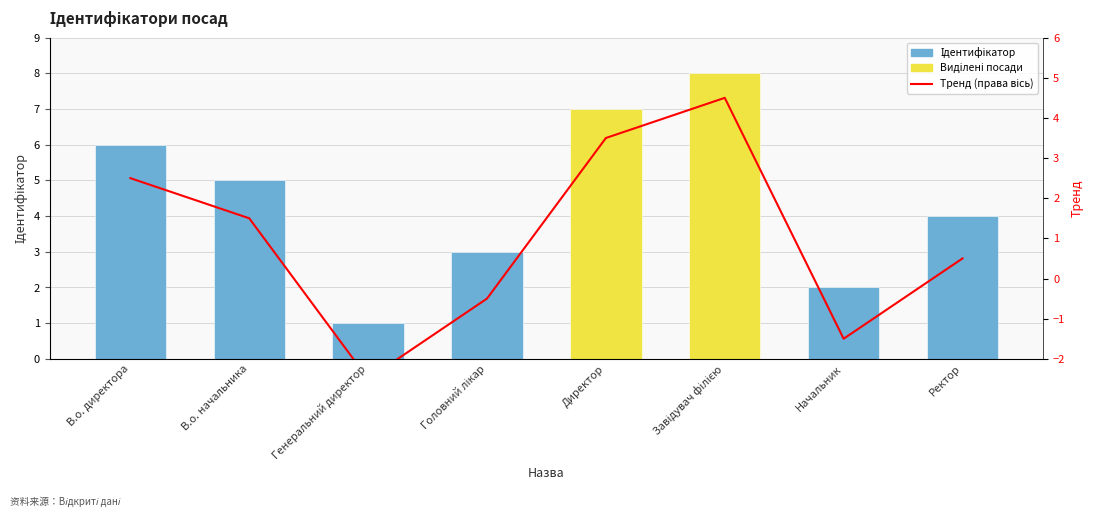

Which category has the lowest value across all series?

Генеральний директор